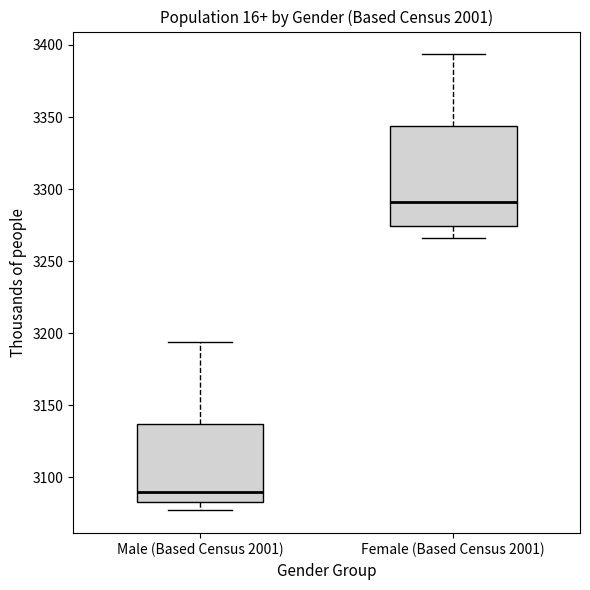

Comparing the boxes themselves (not the whiskers), which one is the tallest?

Female (Based Census 2001)